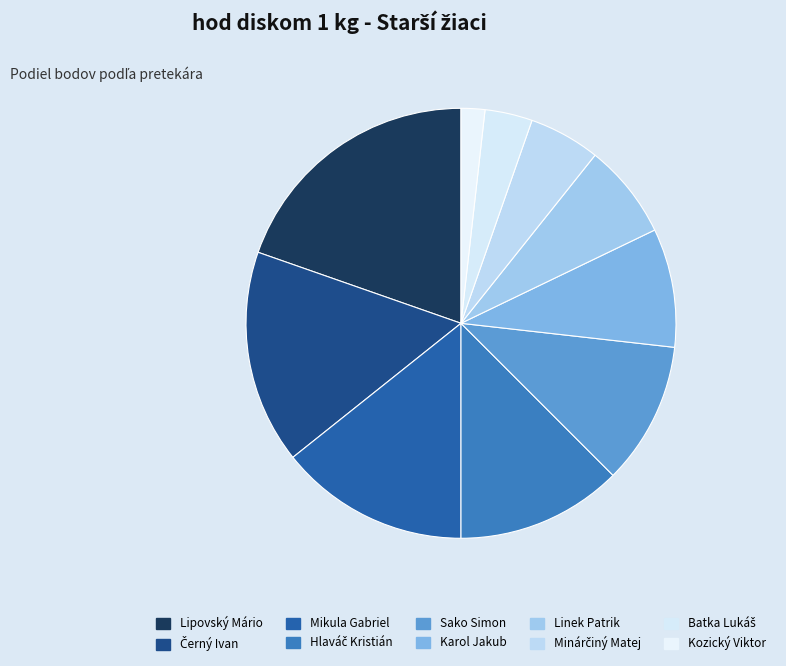

How many slices are in this pie chart?

10